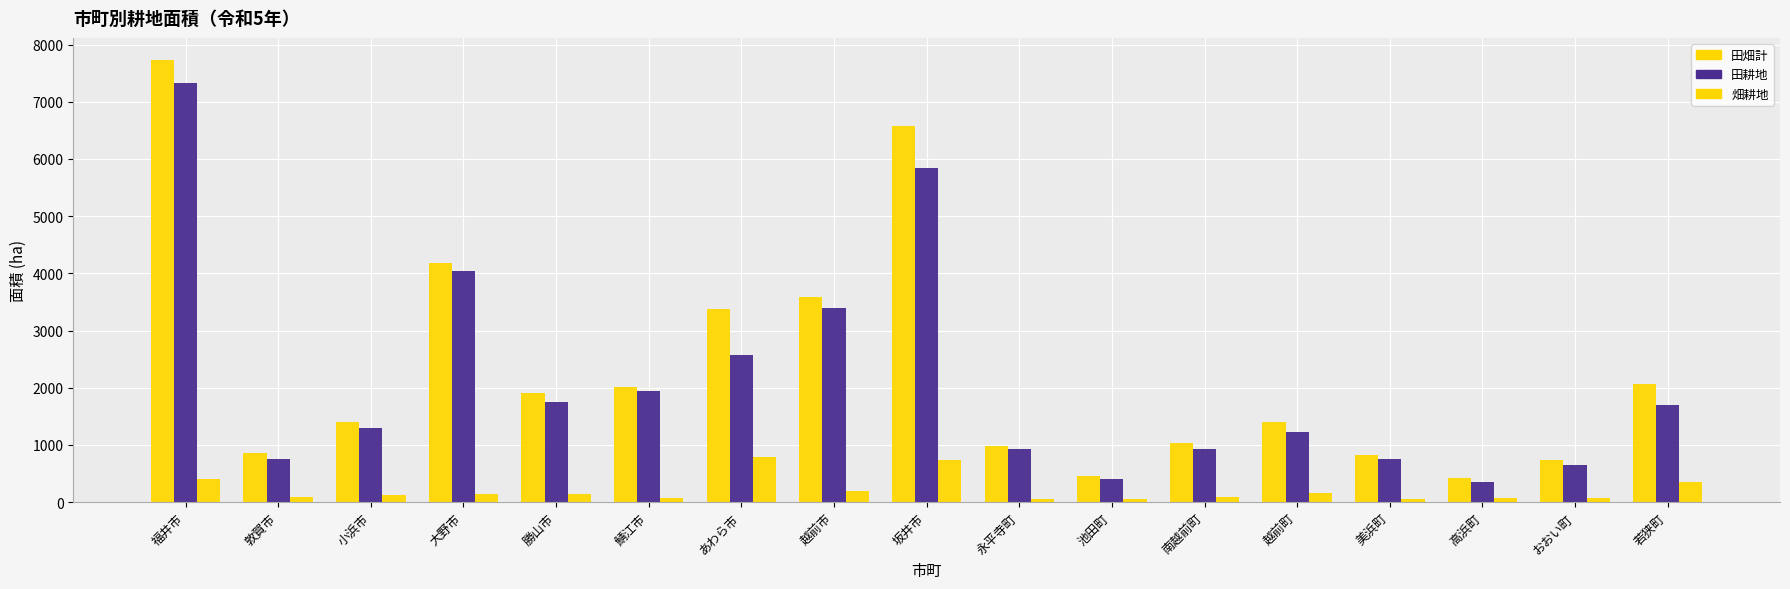

What is the difference between the maximum and minimum values in the 田耕地 series?

6985